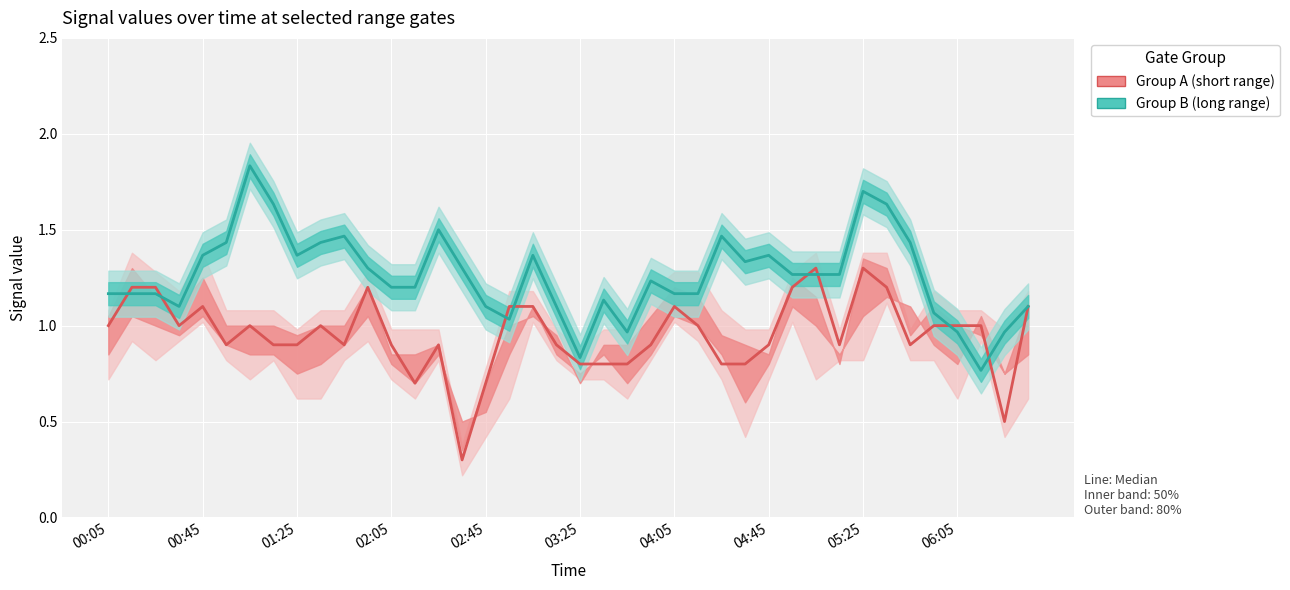

In Range gate 5.250 (group B), how many points are lower than both neighbors (excluding endpoints)?

8